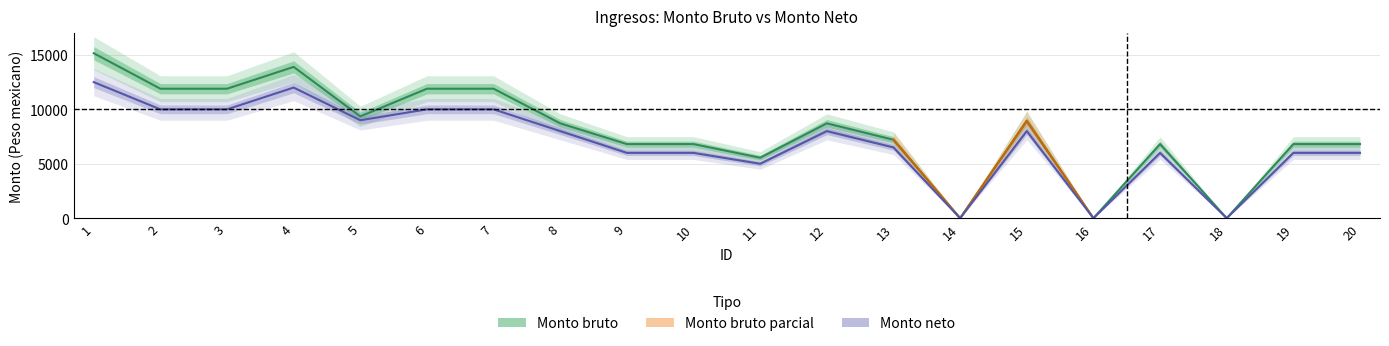

Which series has the largest total across all categories?

Monto bruto